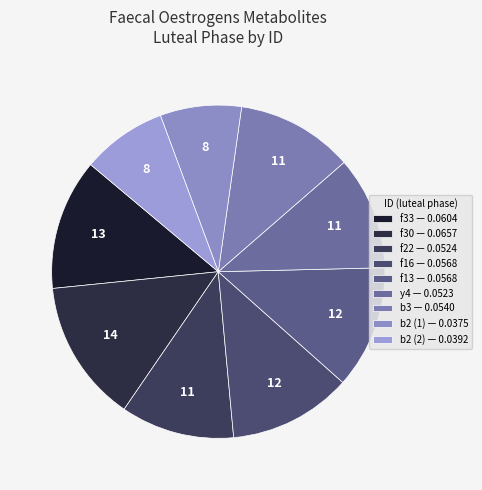

Which category has the biggest portion of the pie?

f30 — 0.0657